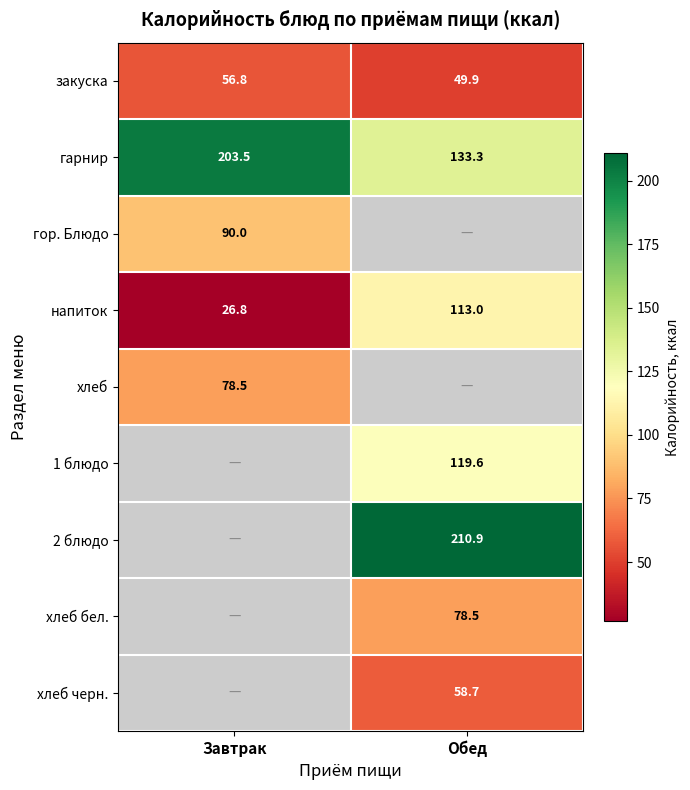

Is it true that гор. Блюдо equals 90.0 at Завтрак?

True